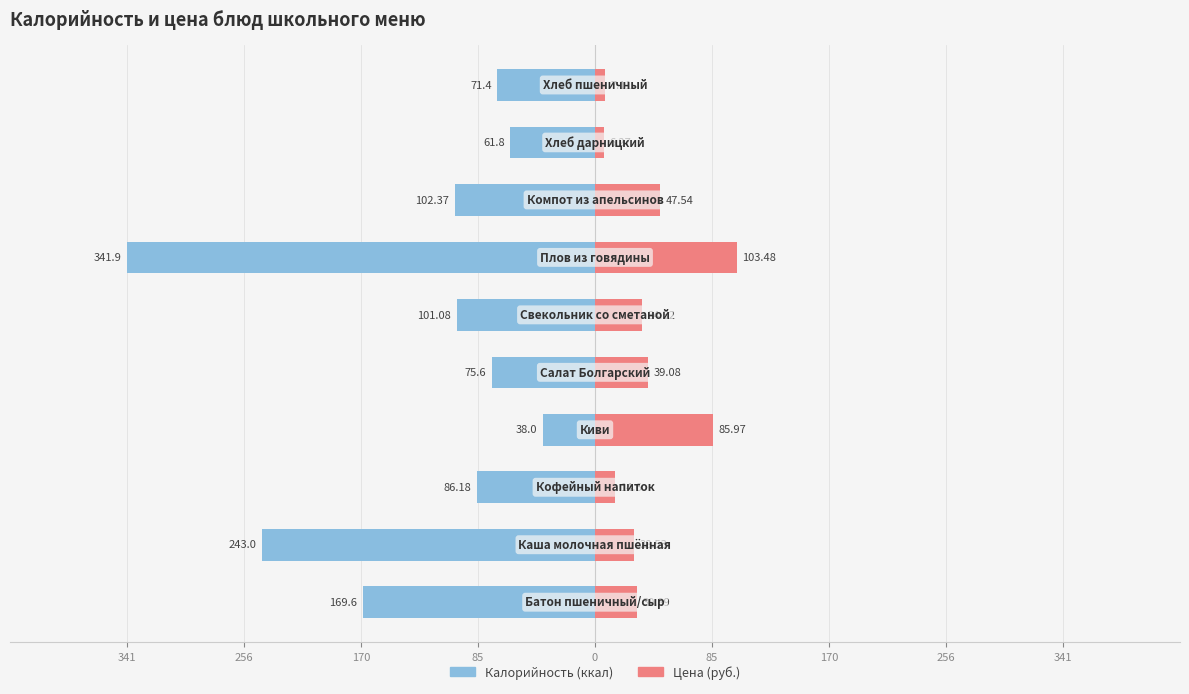

Between 85 and 170, which is larger?

85